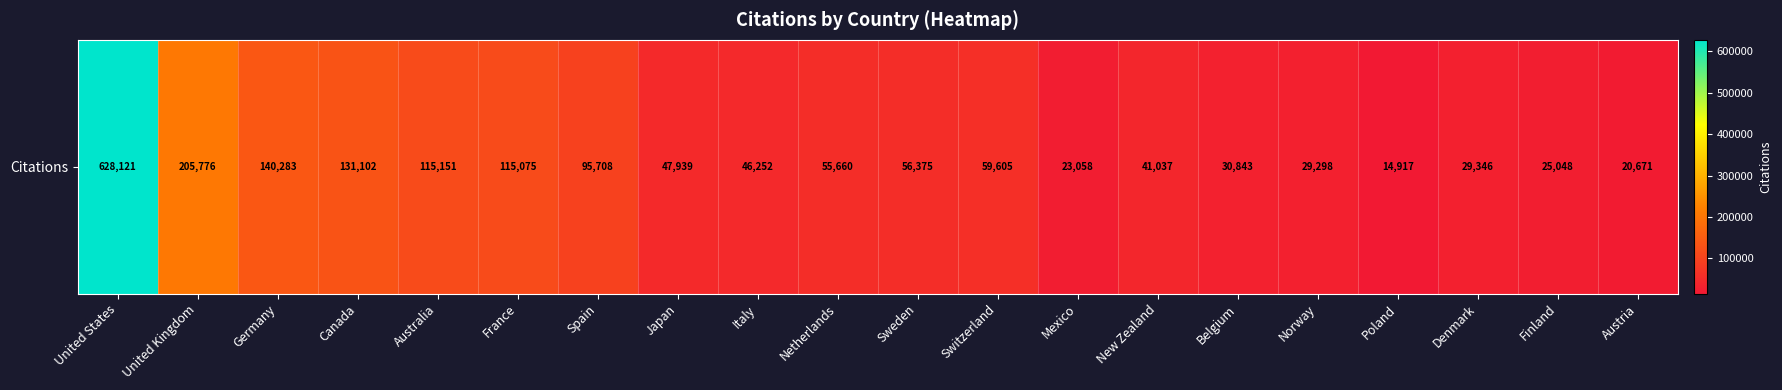

Rank the categories by value from highest to lowest.

United States, United Kingdom, Germany, Canada, Australia, France, Spain, Switzerland, Sweden, Netherlands, Japan, Italy, New Zealand, Belgium, Denmark, Norway, Finland, Mexico, Austria, Poland